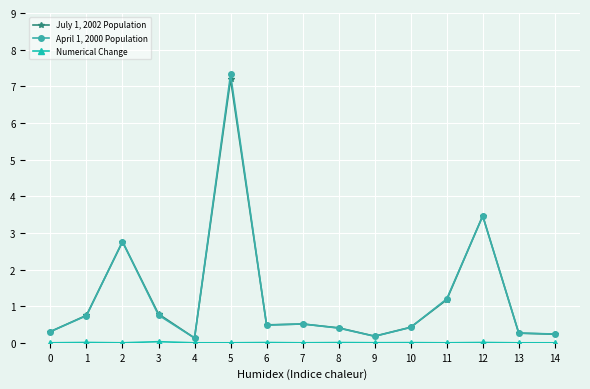

What is the average value of the April 1, 2000 Population series?

1.3